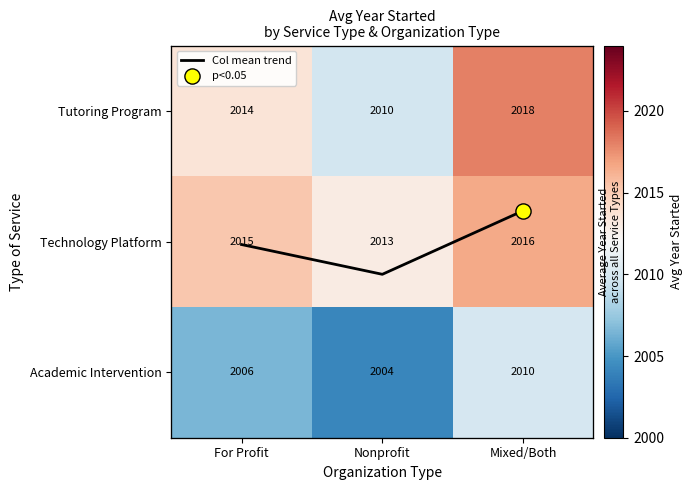

What is the approximate value of Academic Intervention at Mixed/Both?

2010.0